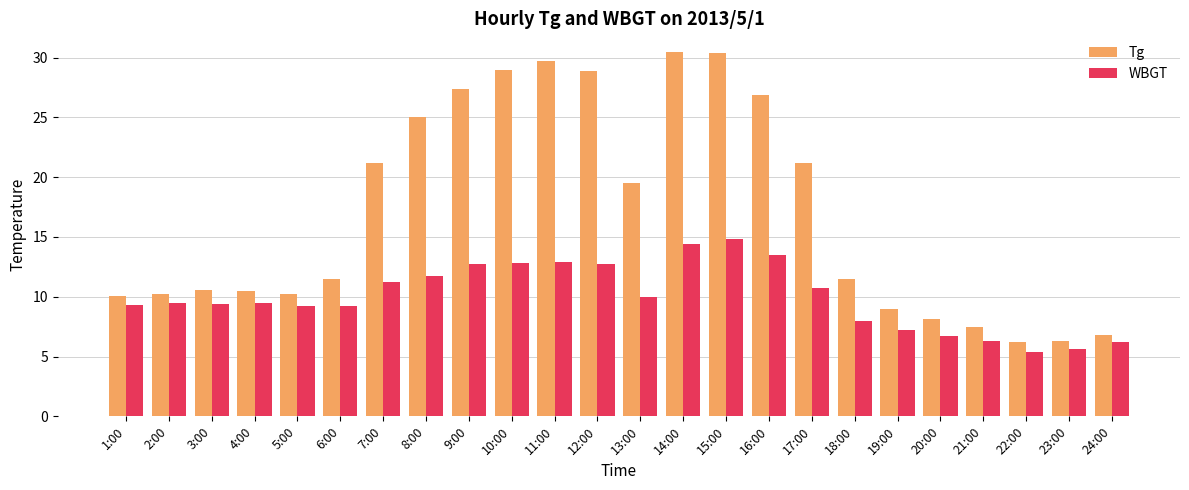

What is the spread (max minus min) of values at 1:00?

0.8